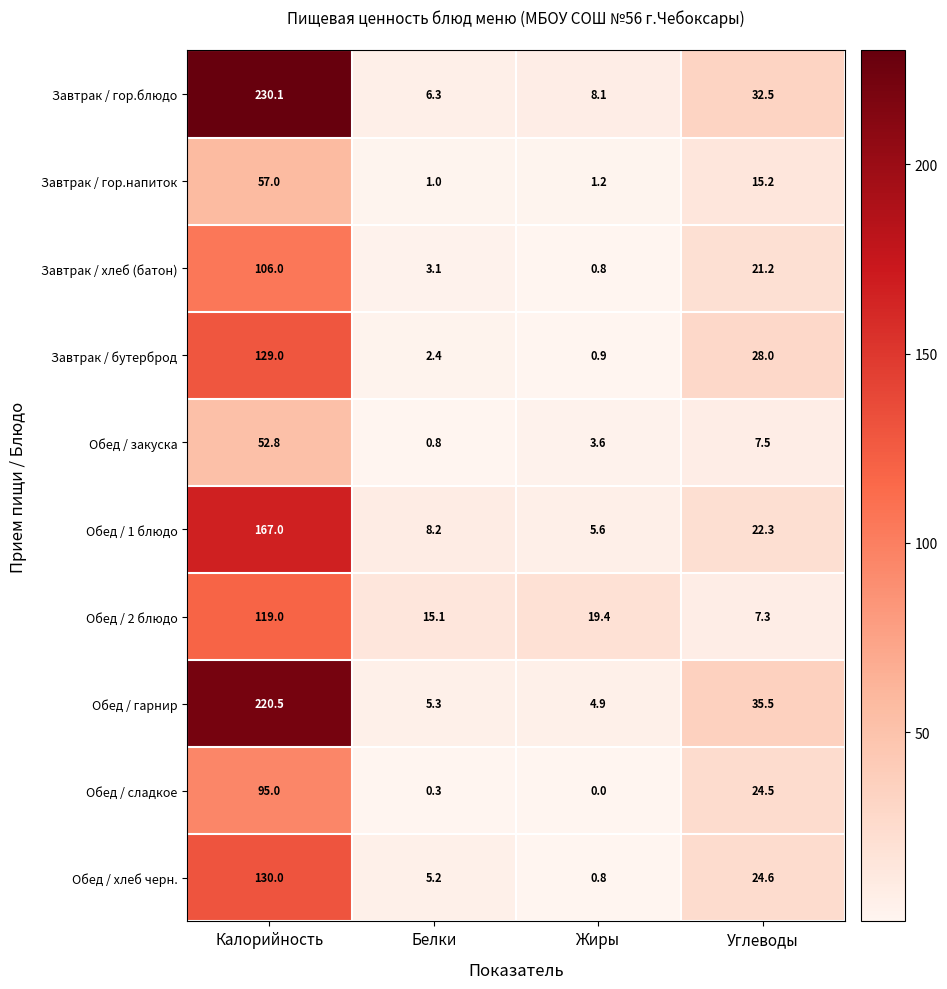

How many distinct data groups are displayed?

10